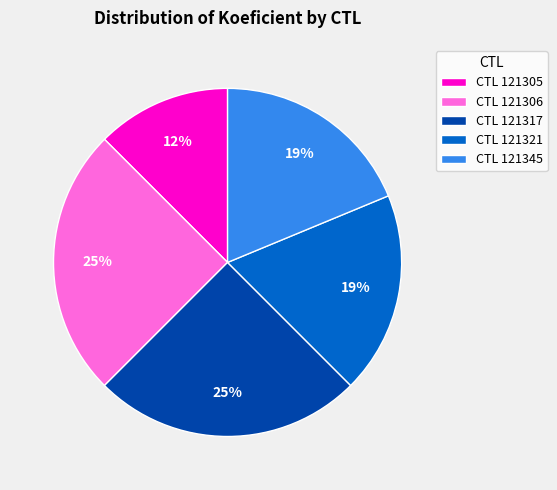

Which has a higher value, CTL 121306 or CTL 121345?

CTL 121306